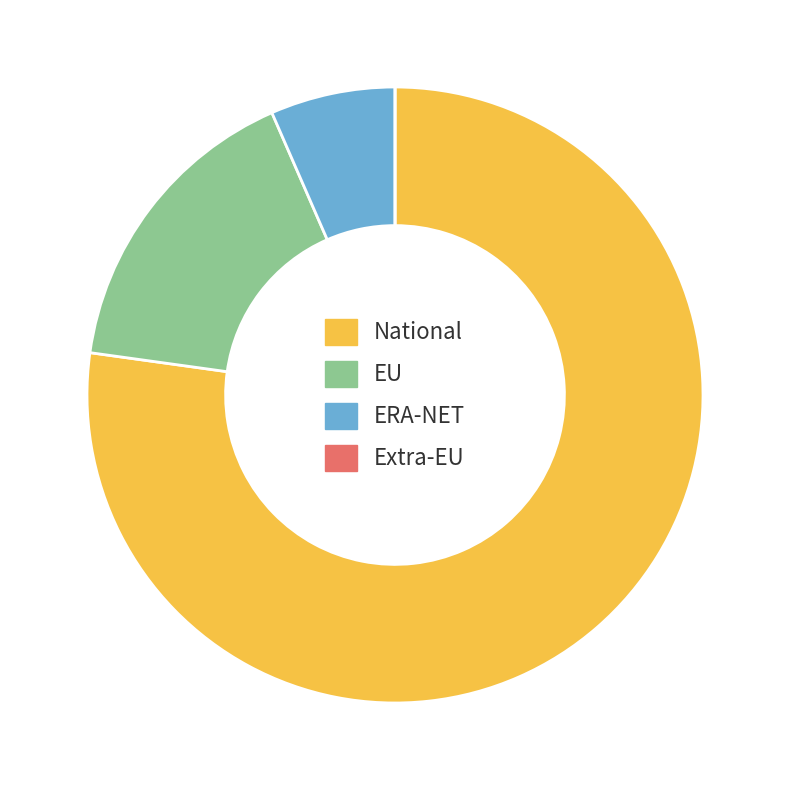

Combined, do National and EU account for over 50%?

Yes